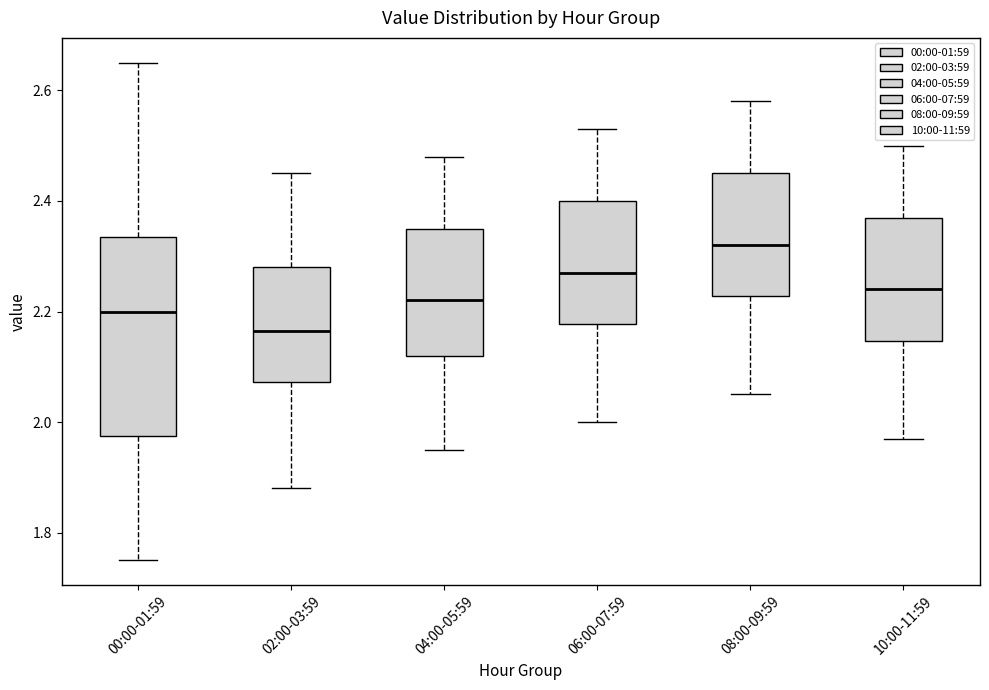

Which box has the highest median line?

08:00-09:59